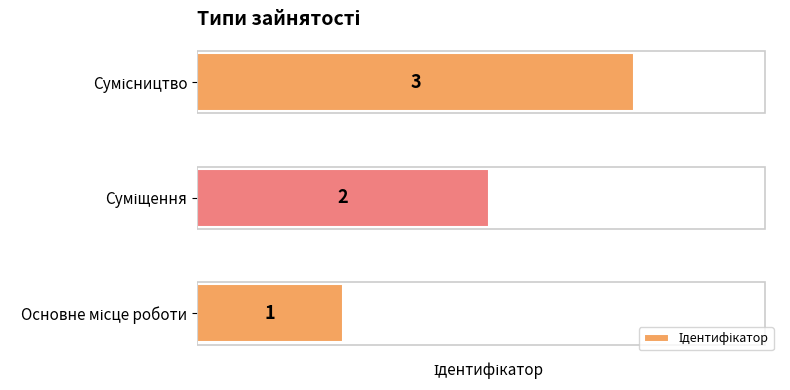

What is the sum of all values?

6